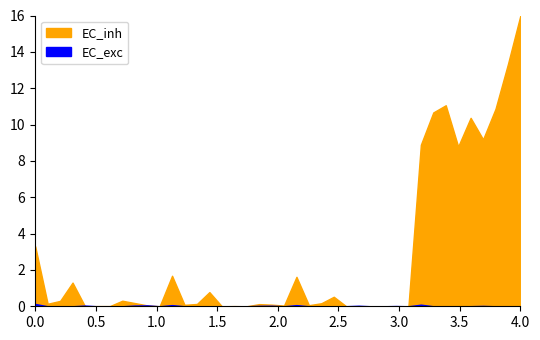

At which category is the sum across all series the highest?

39